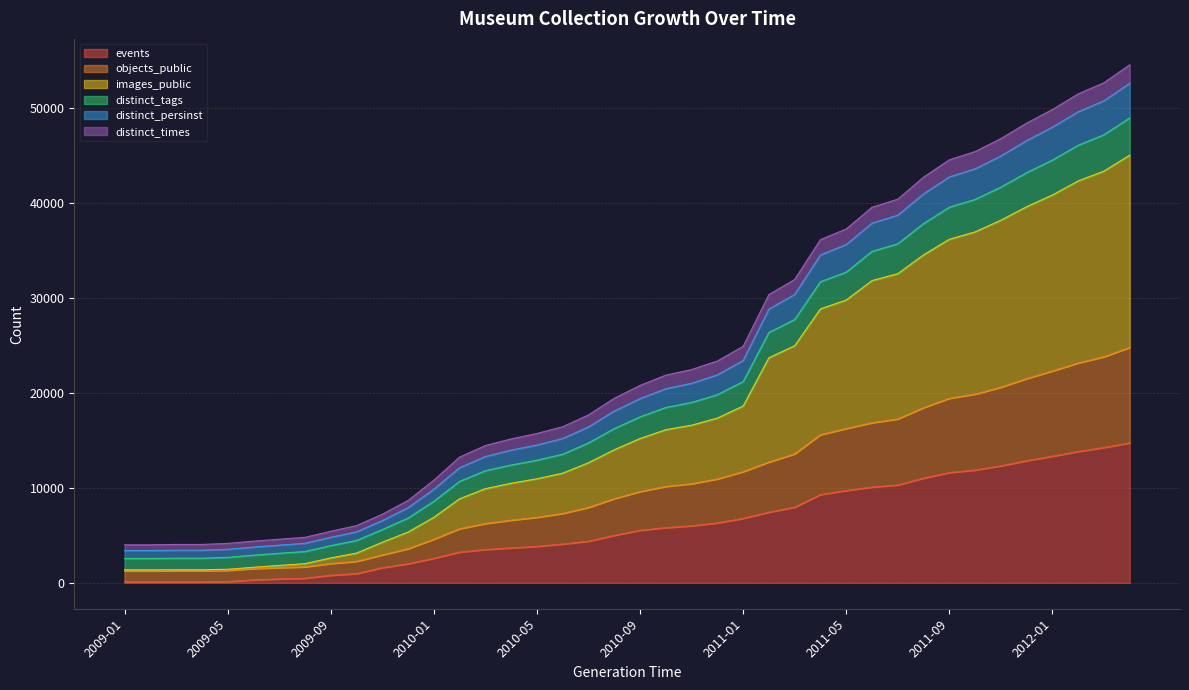

True or false: distinct_persinst has more than 0 interior local peaks.

False